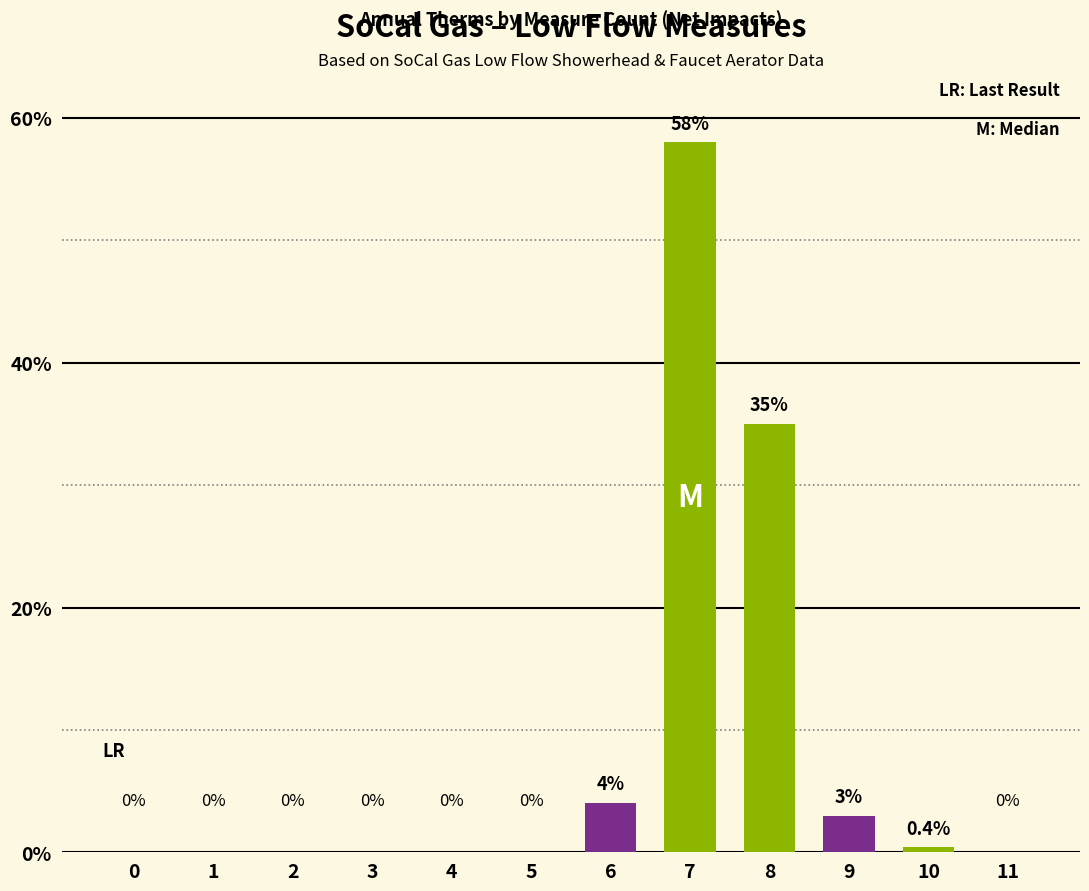

Reading right to left, what are all the values shown in this chart?

11=0.0	10=0.4	9=3.0	8=35.0	7=58.0	6=4.0	5=0.0	4=0.0	3=0.0	2=0.0	1=0.0	0=0.0